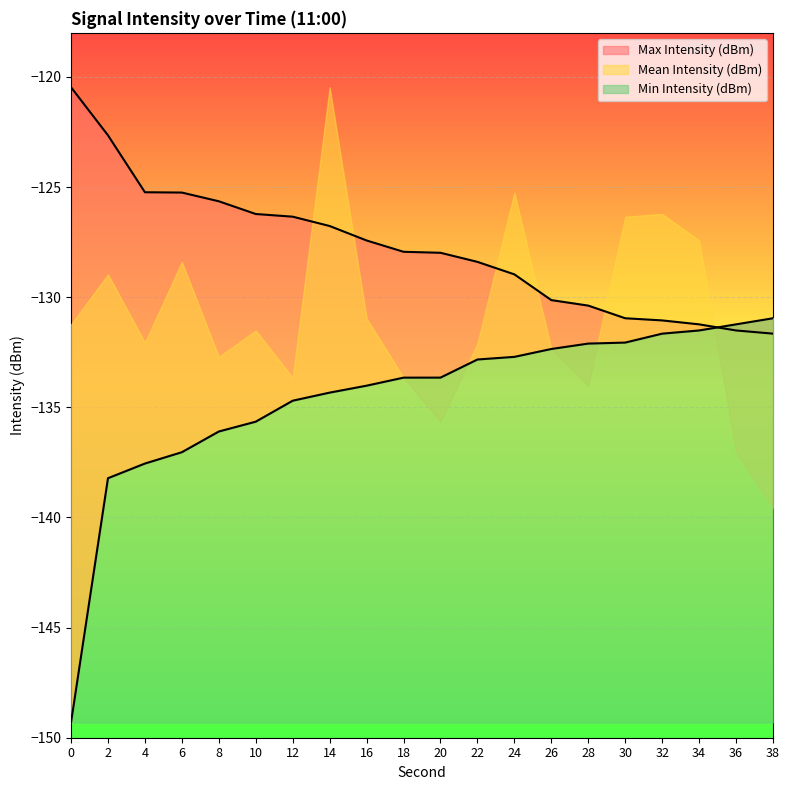

Reading left to right, what are all the values shown in this chart?

Min Intensity (dBm): 0=-149.3	2=-138.2	4=-137.6	6=-137.0	8=-136.1	10=-135.7	12=-134.7	14=-134.3	16=-134.0	18=-133.7	20=-133.7	22=-132.8	24=-132.7	26=-132.4	28=-132.1	30=-132.1	32=-131.7	34=-131.5	36=-131.2	38=-131.0
Max Intensity (dBm): 0=-120.5	2=-122.7	4=-125.2	6=-125.3	8=-125.6	10=-126.2	12=-126.3	14=-126.8	16=-127.4	18=-127.9	20=-128.0	22=-128.4	24=-129.0	26=-130.1	28=-130.4	30=-131.0	32=-131.1	34=-131.2	36=-131.5	38=-131.7